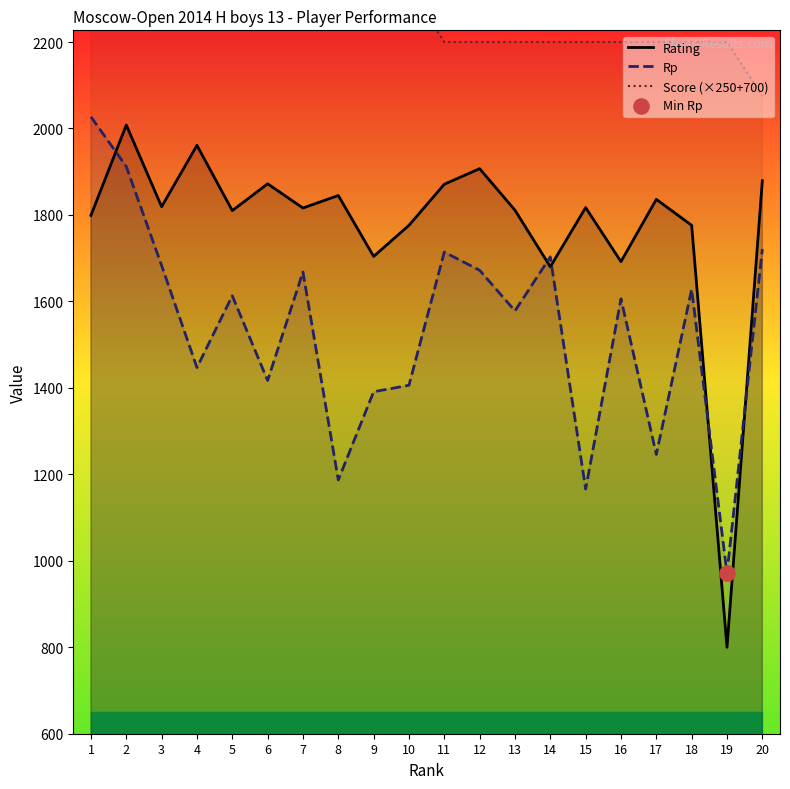

What is the total value across all series at 1?

6401